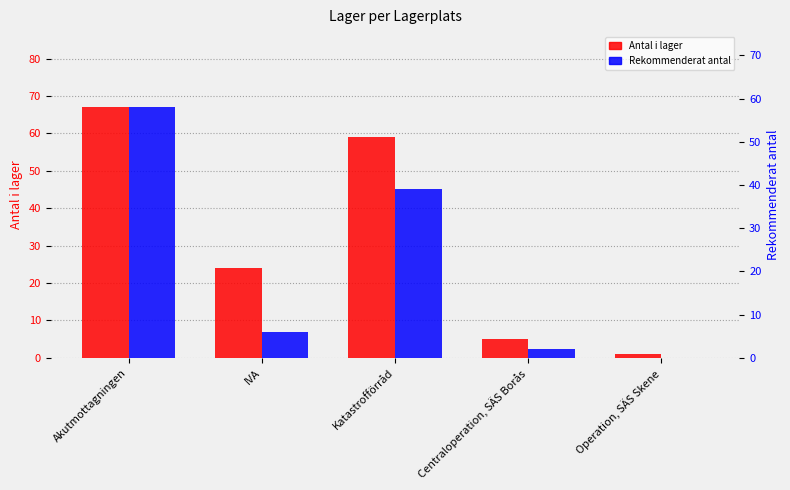

Which category has the lowest value in the Antal i lager series?

Operation, SÄS Skene